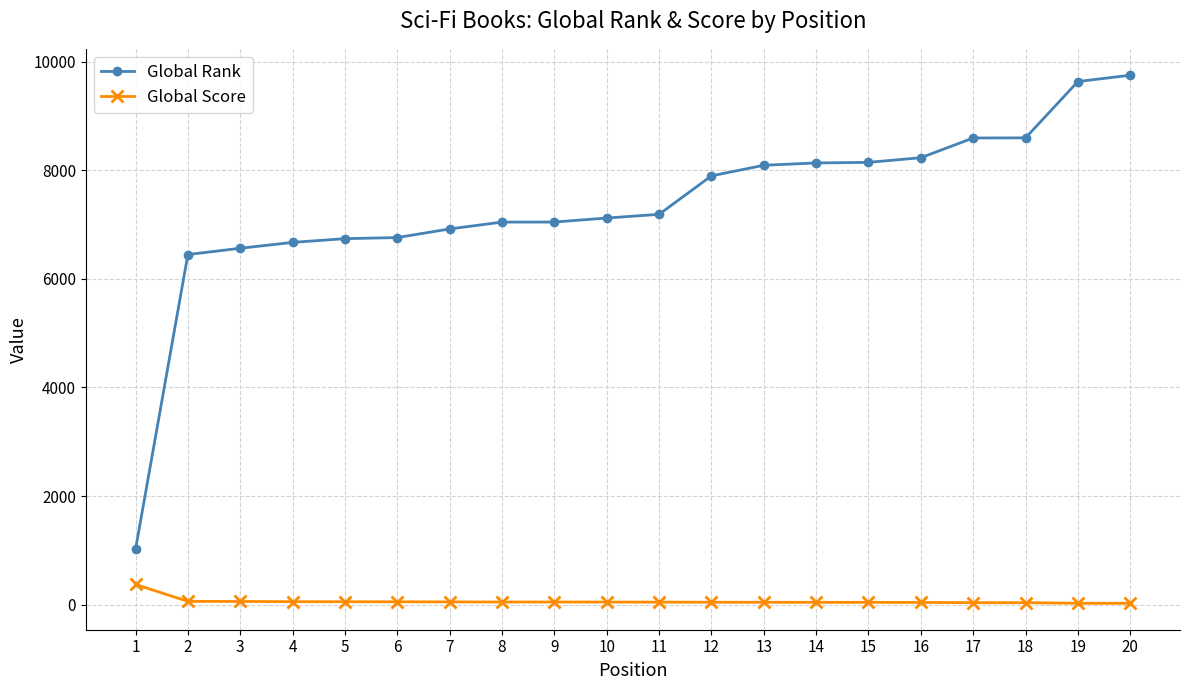

What is the difference between the highest and lowest values at 12?

7856